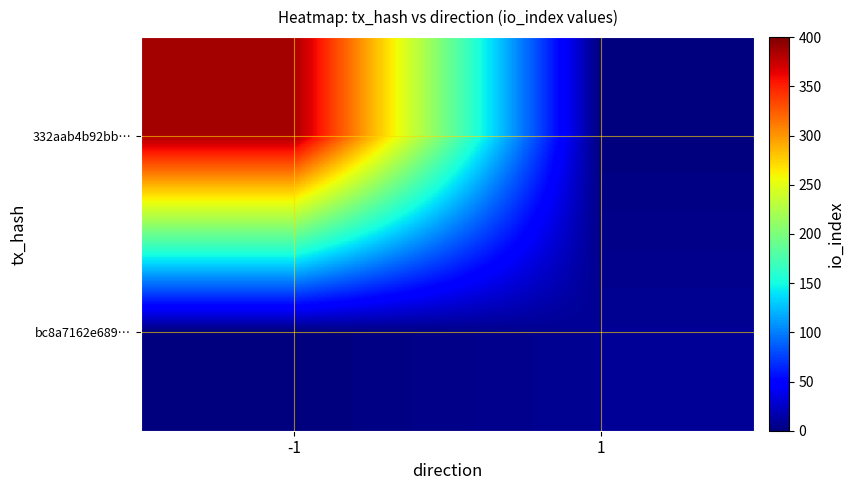

At which category is the sum across all series the highest?

-1